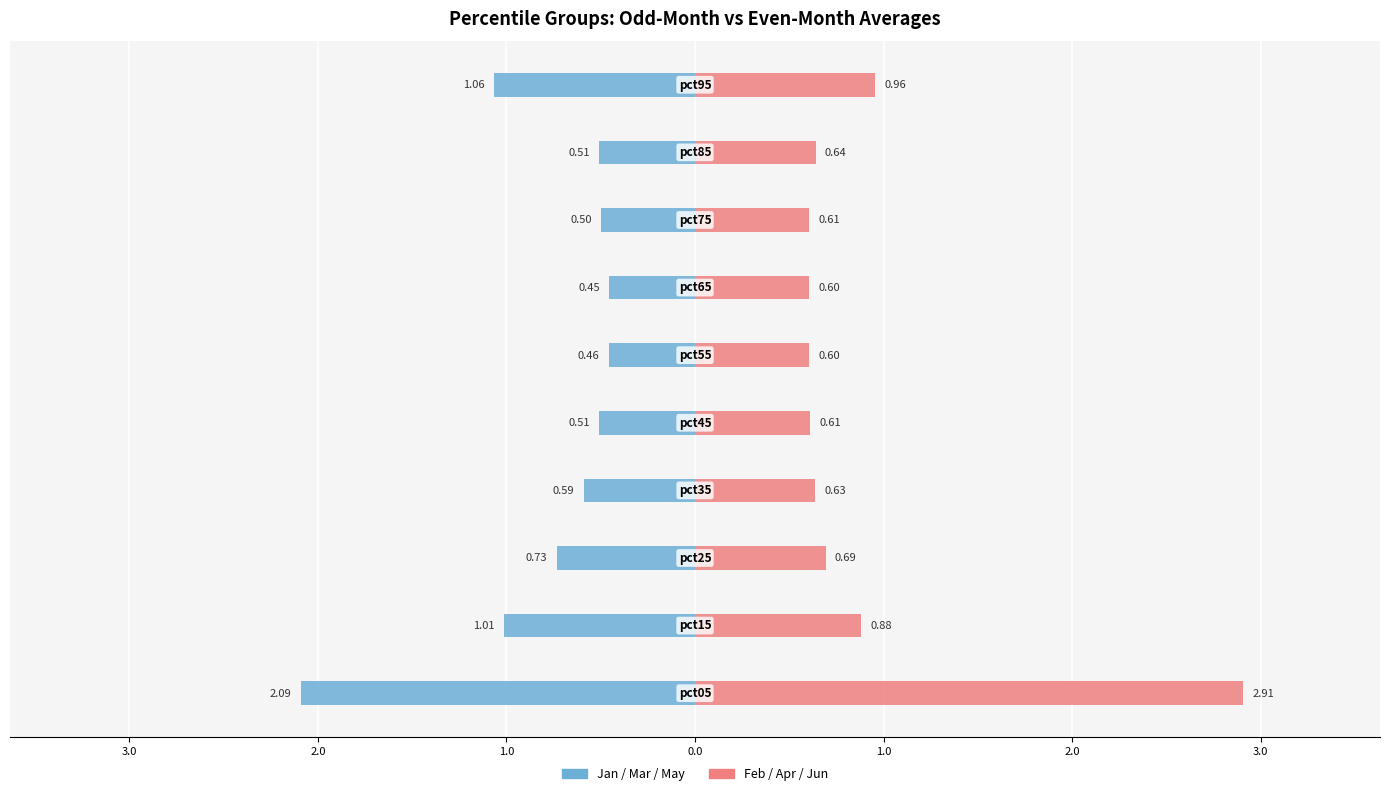

How many data points does each series have?

10